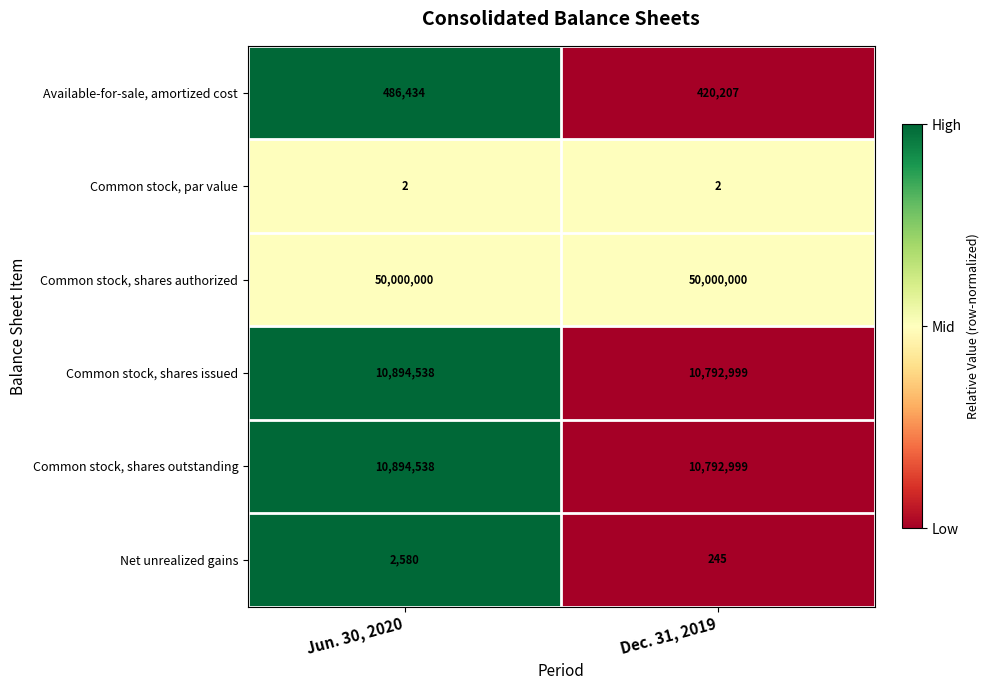

True or false: Net unrealized gains has a value of 111 at Dec. 31, 2019.

False